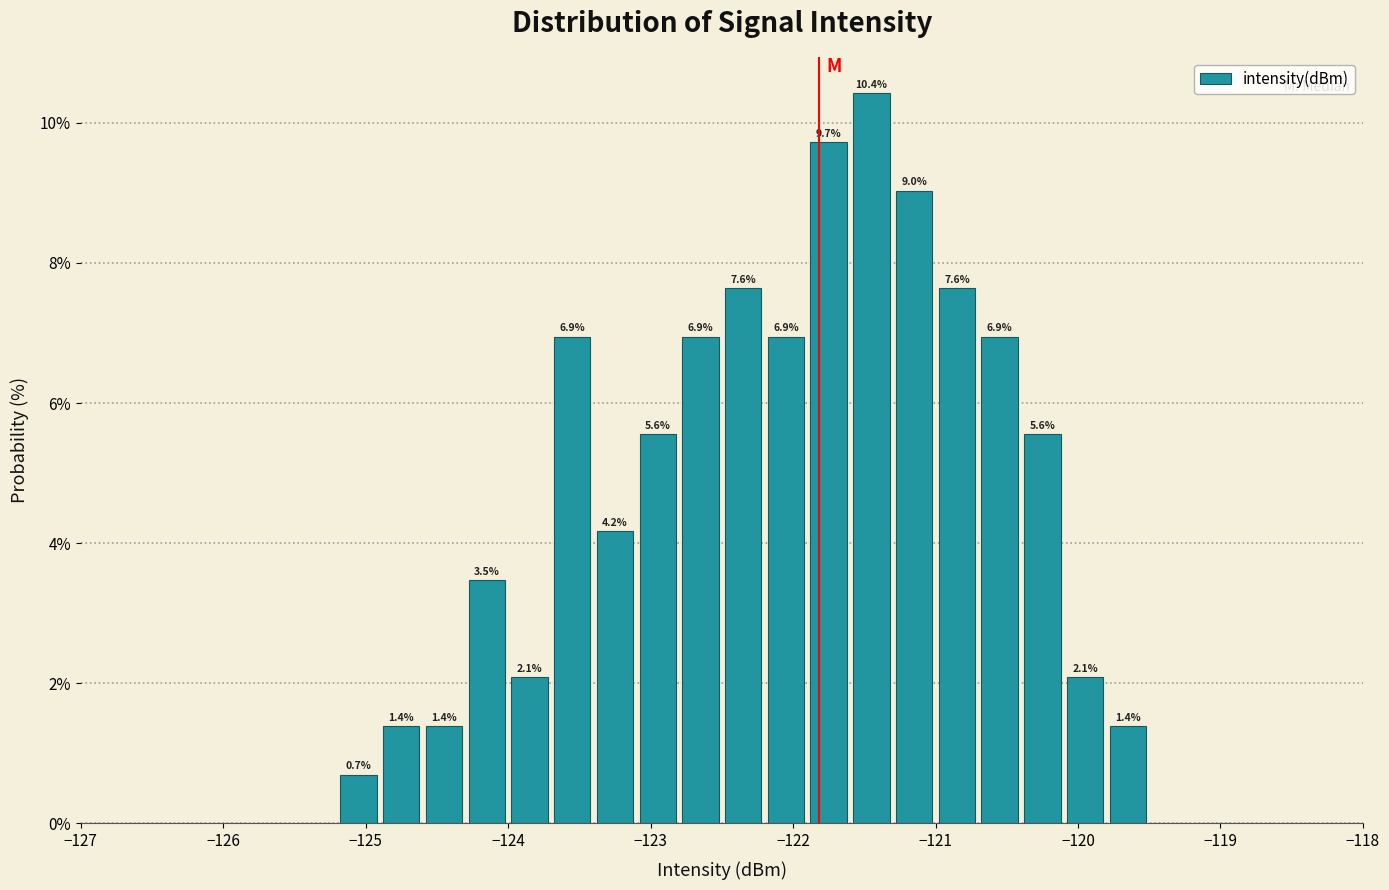

Read against the x-axis, roughly where is the centre of the tallest bar?

-121.4